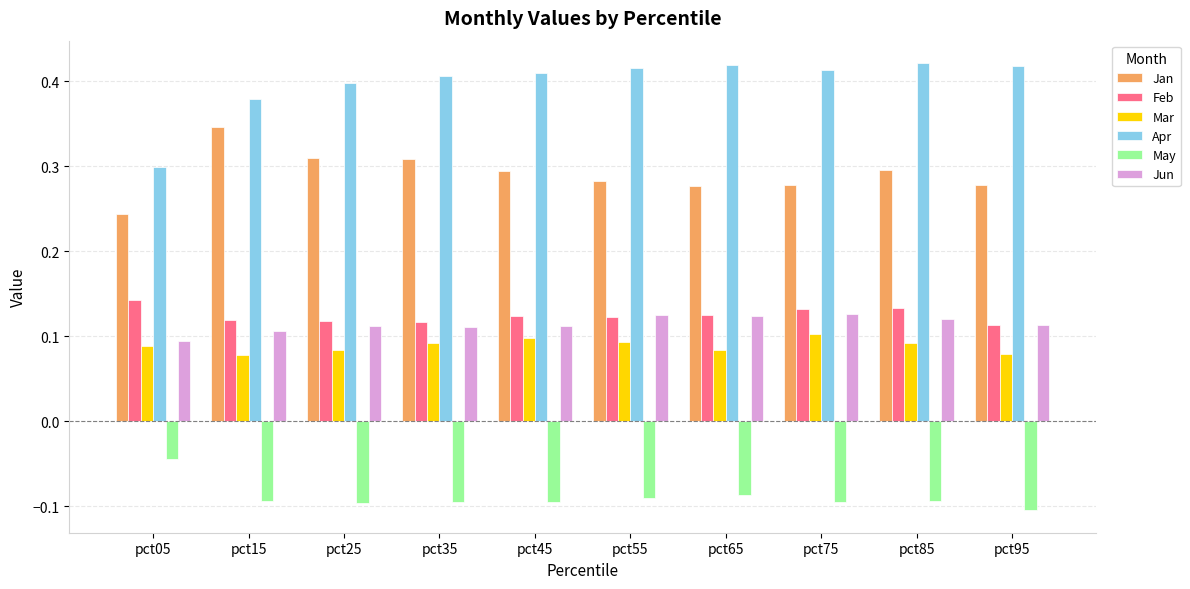

Rank the series by their maximum value, from lowest to highest.

May, Mar, Jun, Feb, Jan, Apr